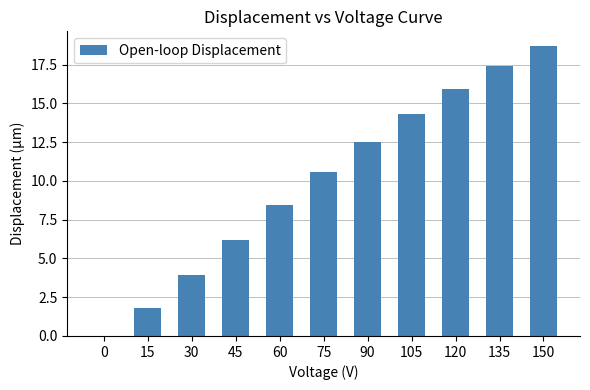

Where does the data first go above 10?

75